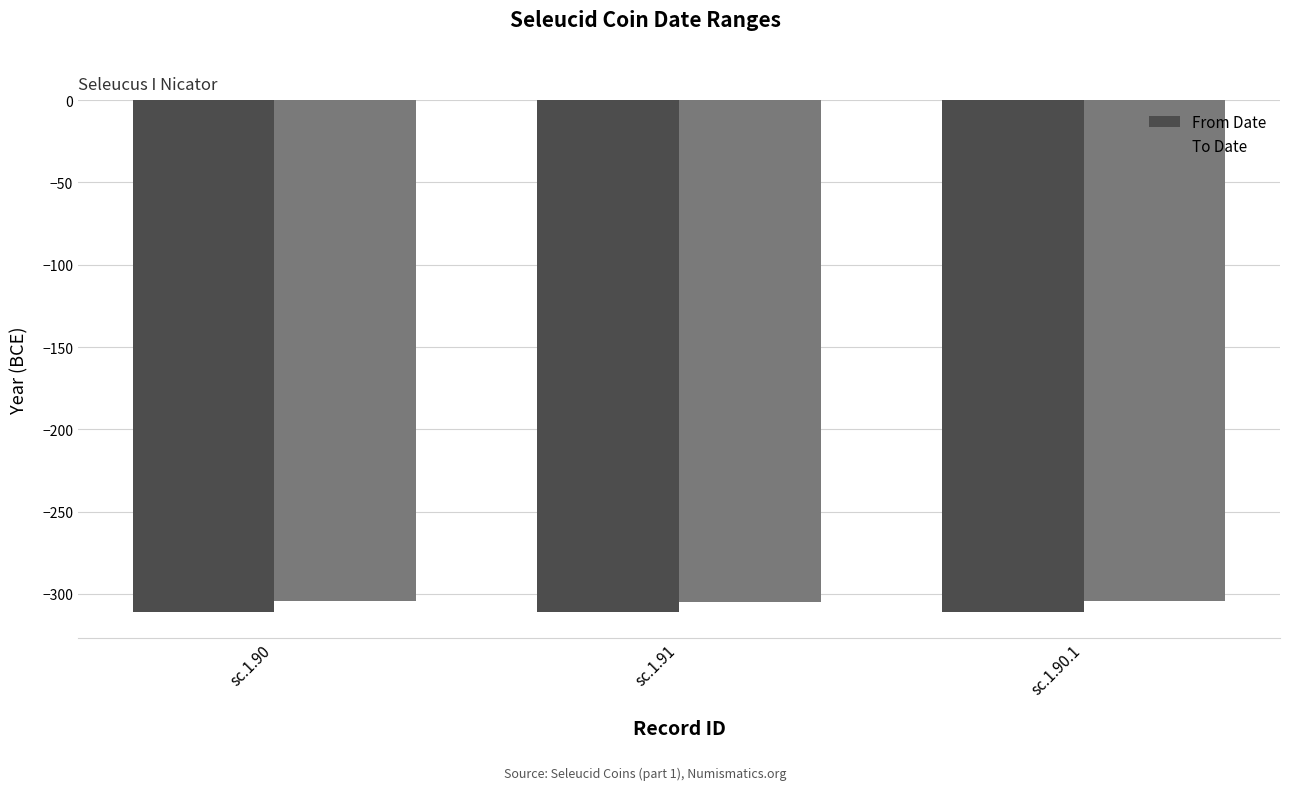

The value of To Date at sc.1.90.1 is -75. True or false?

False